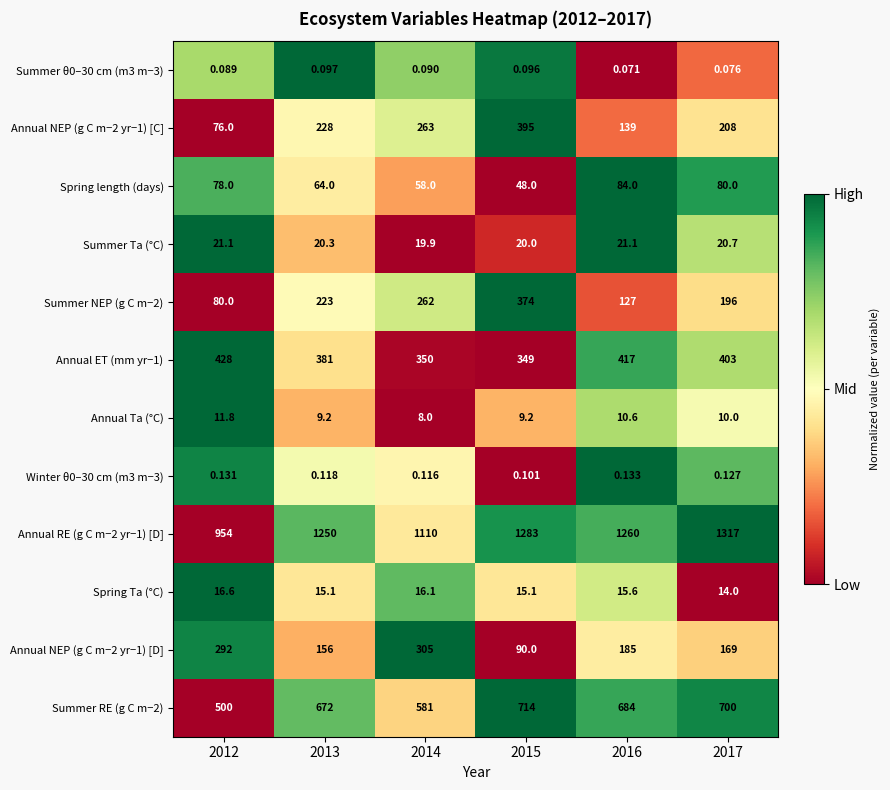

How many categories are shown in the chart?

6